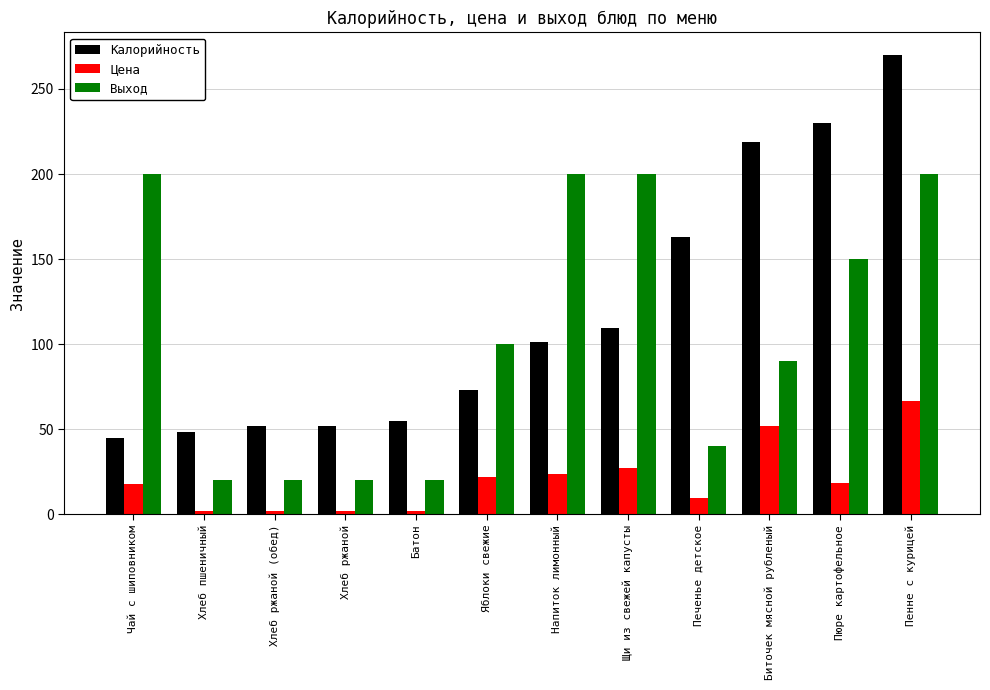

Is the value of Выход at Хлеб ржаной greater than the value of Калорийность at Пенне с курицей?

No